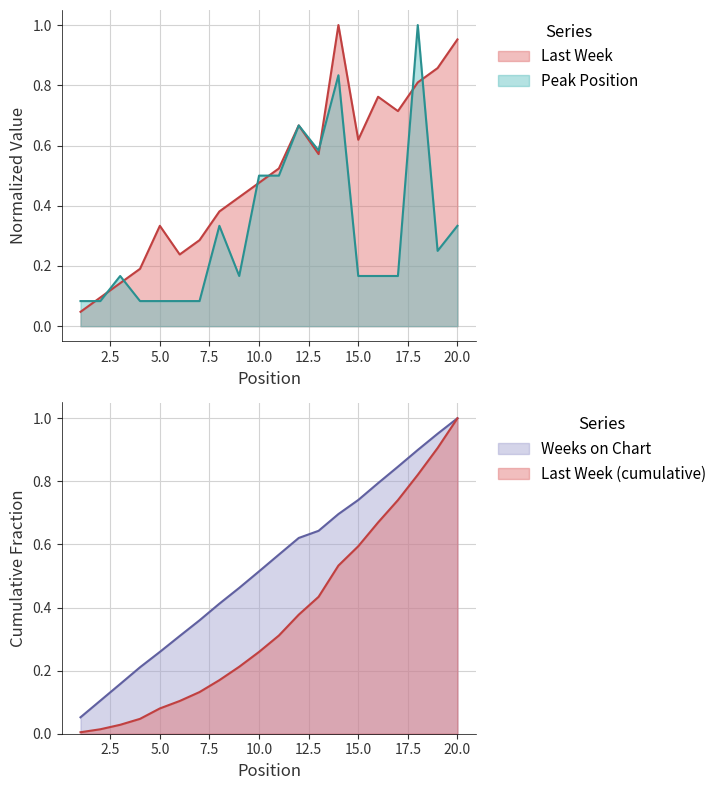

How many intersections are there between Peak Position and Last Week?

8